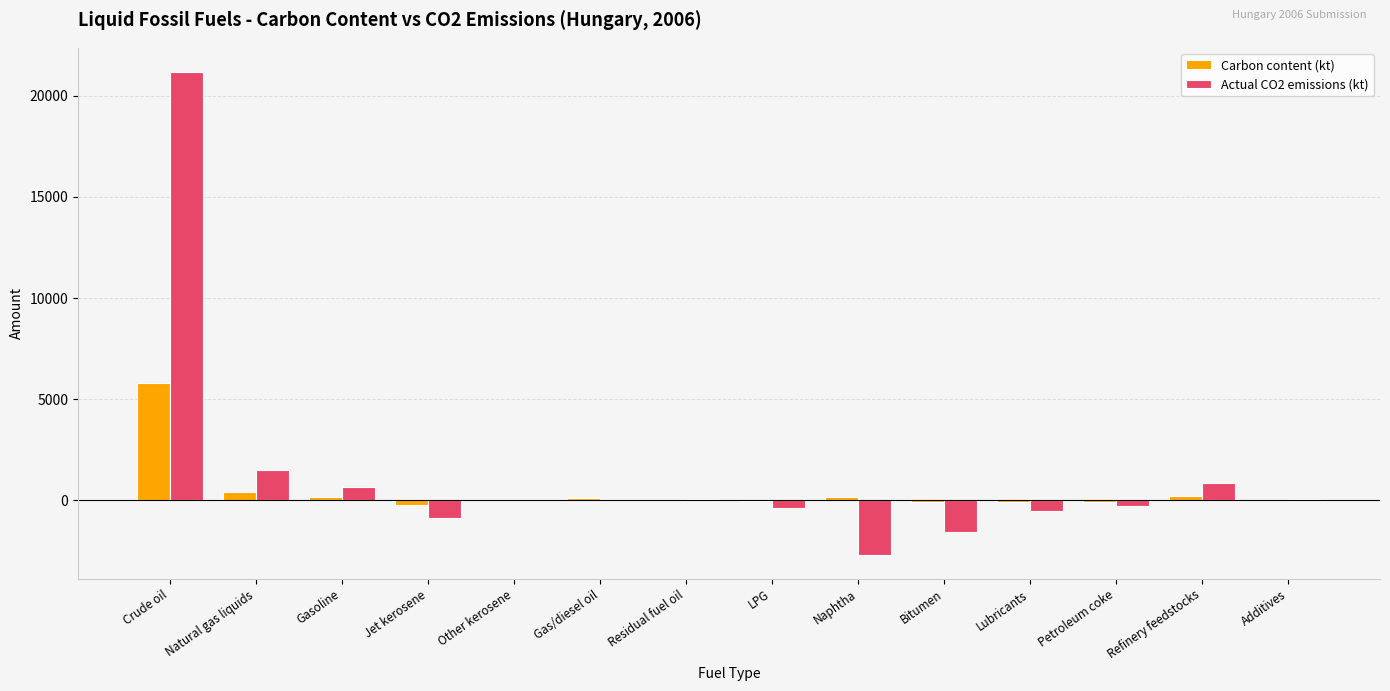

At which label does Carbon content (kt) reach its peak?

Crude oil